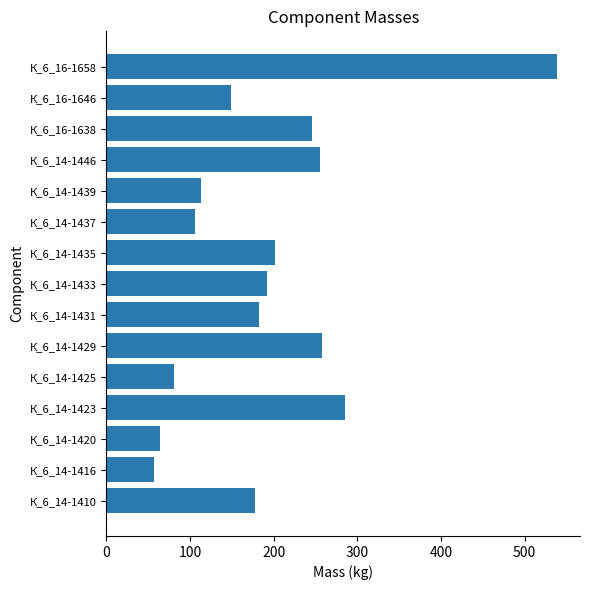

What is the change in value from К_6_14-1416 to К_6_14-1429?

+201.6